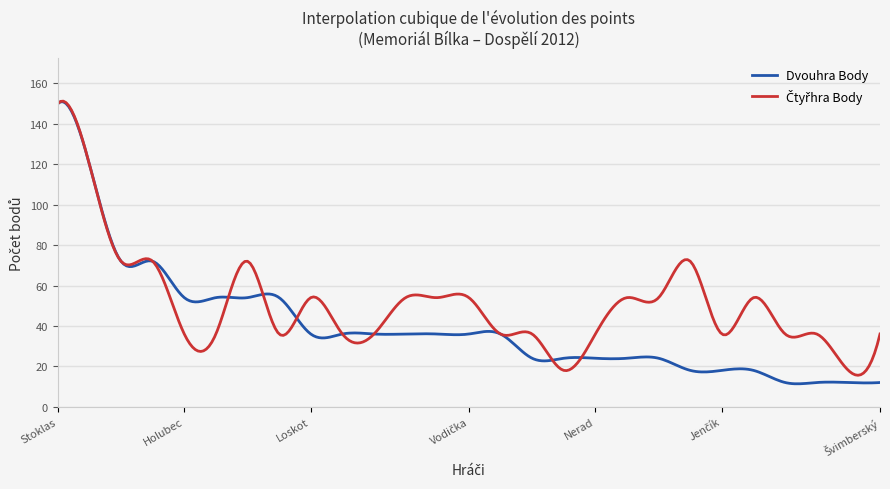

What is the smallest value displayed?

11.4